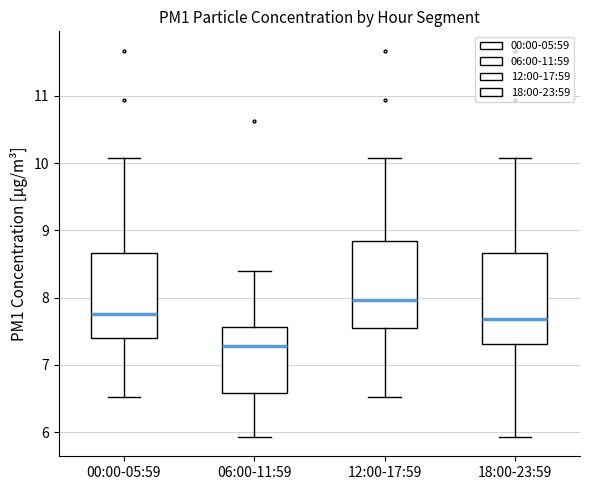

Which box has the highest median line?

12:00-17:59